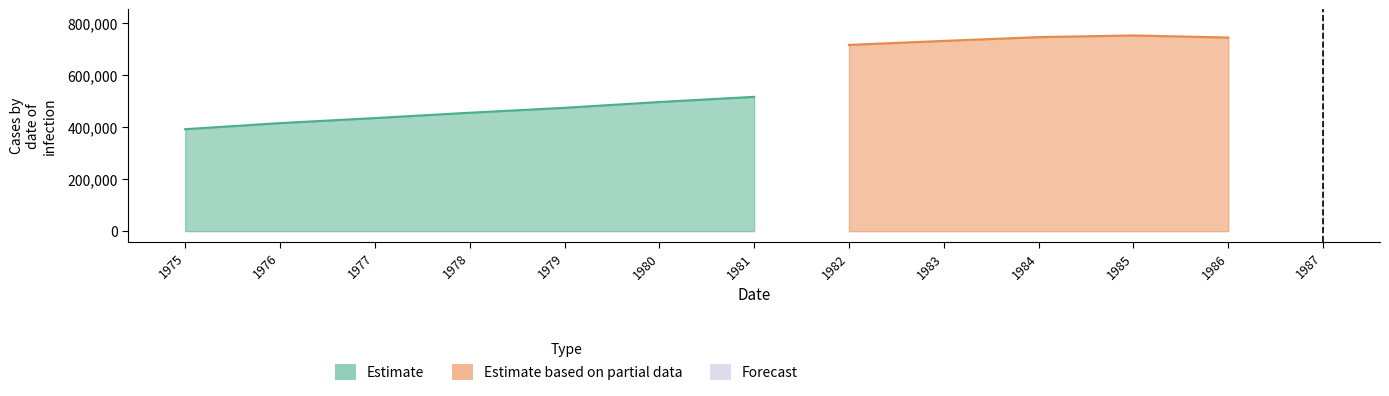

Which series has the widest spread of values?

Estimate